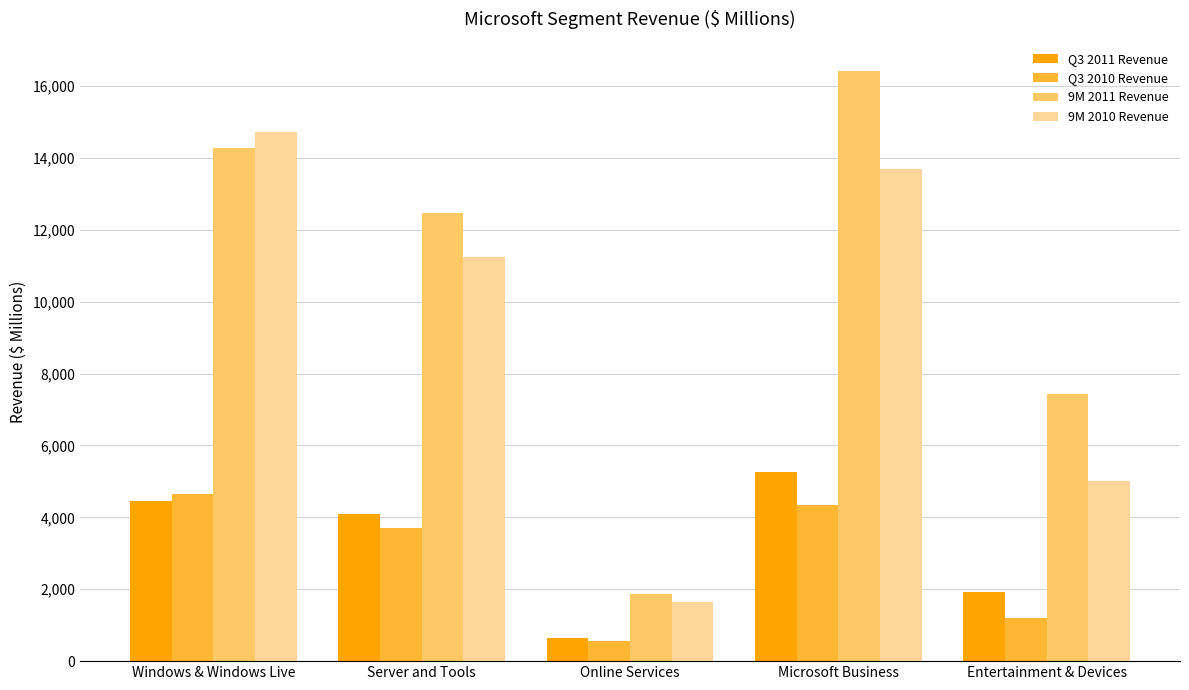

What is the greatest value displayed?

16409